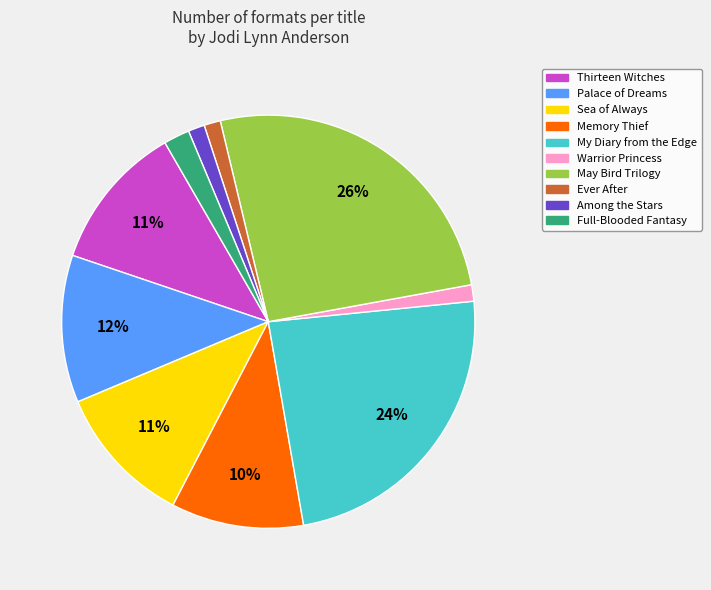

Between My Diary from the Edge and Warrior Princess, which is larger?

My Diary from the Edge